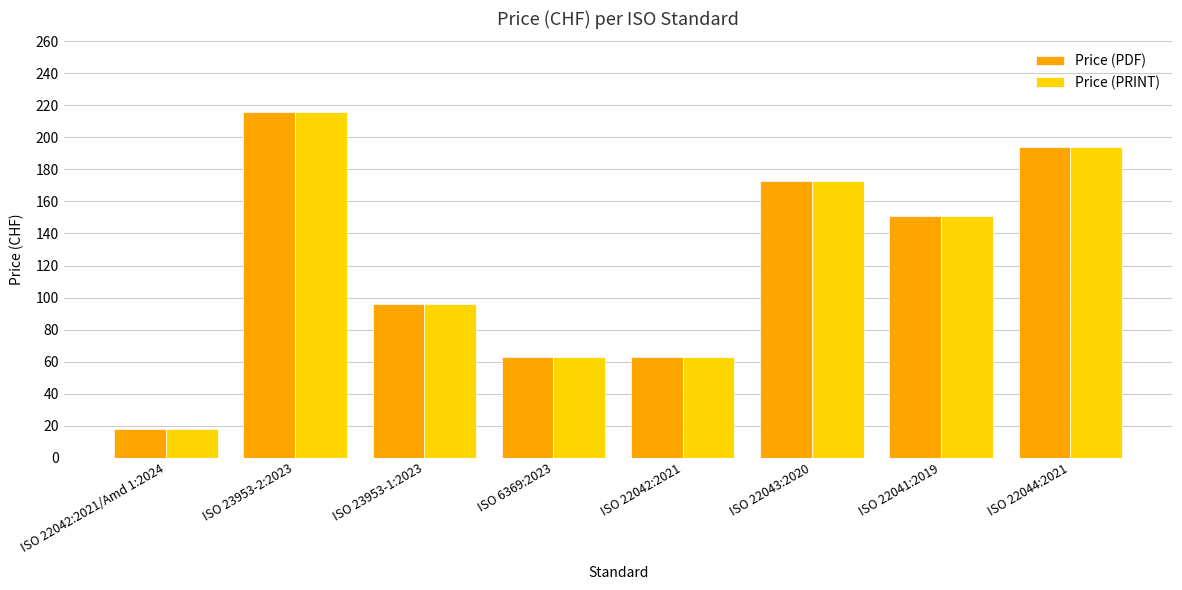

The value of Price (PRINT) at ISO 23953-1:2023 is 96. True or false?

True